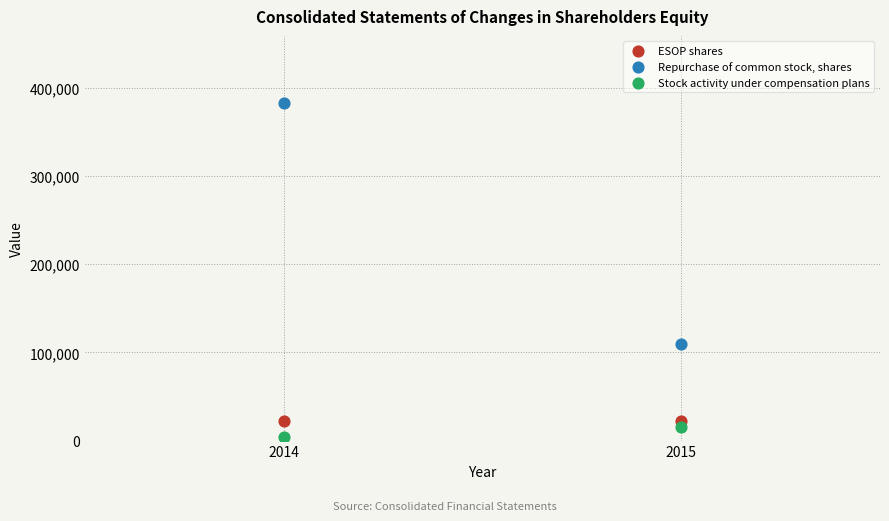

What are all the series names shown in the legend?

ESOP shares, Repurchase of common stock, shares, Stock activity under compensation plans